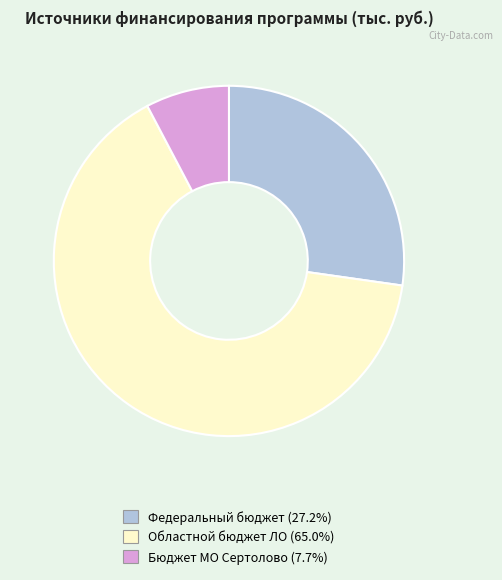

Combined, do Бюджет МО Сертолово and Областной бюджет ЛО account for over 50%?

Yes